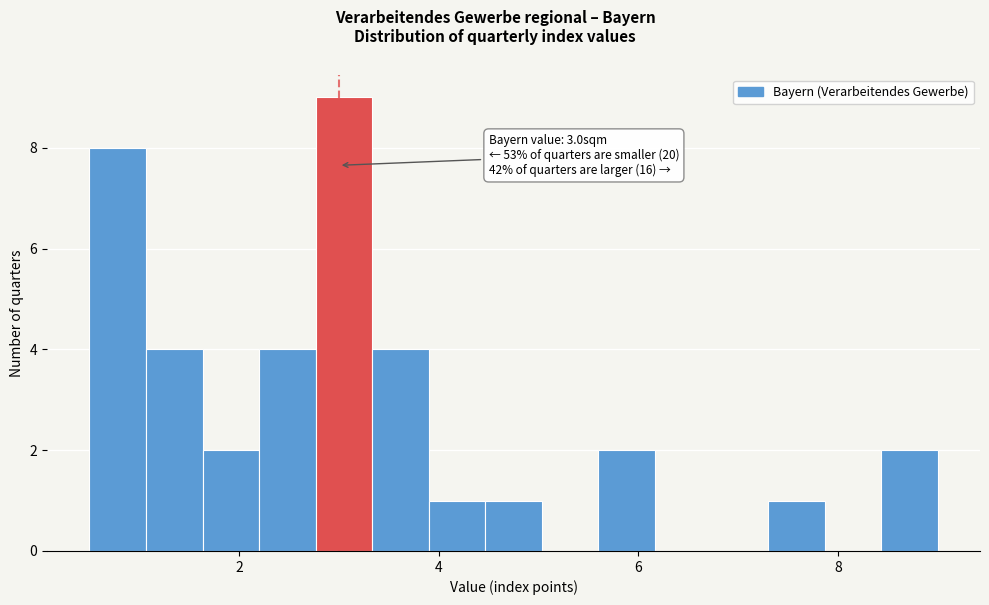

Read against the x-axis, roughly where is the centre of the tallest bar?

3.0